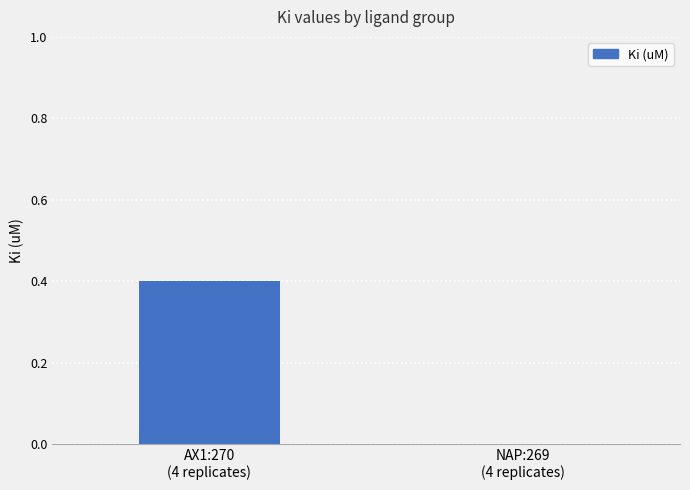

What is the sum of all values?

0.4